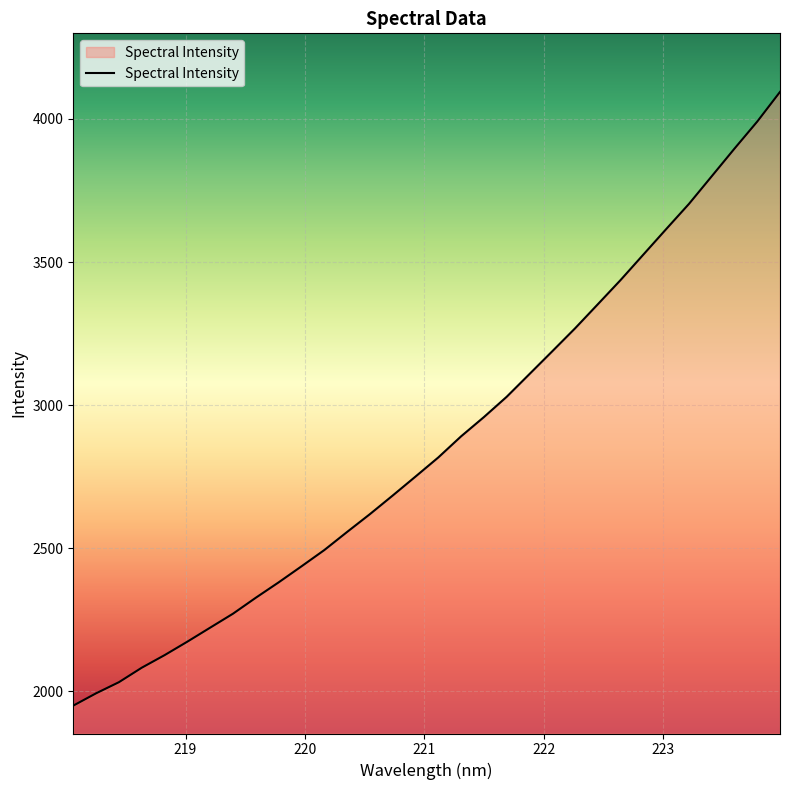

What is the smallest value displayed?

1949.4